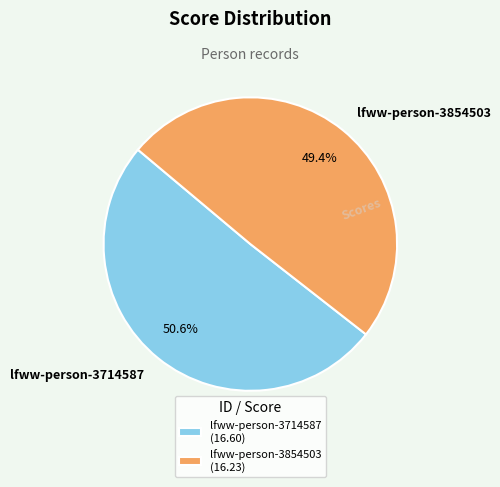

To the nearest percent, what is the difference between the lfww-person-3854503 and lfww-person-3714587 slice percentages?

1%